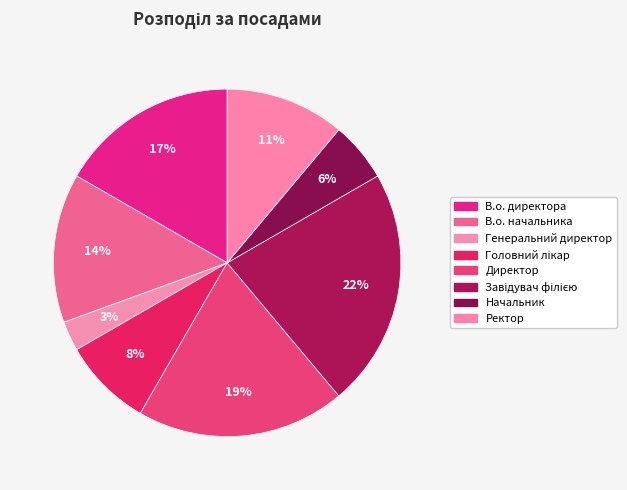

How many slices are in this pie chart?

8